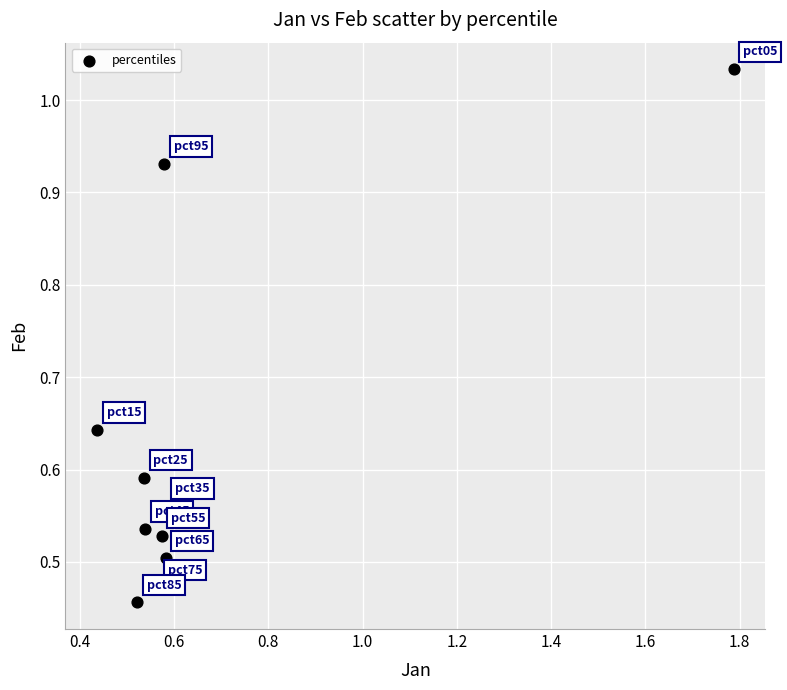

What is the range of X values (max minus min)?

1.4